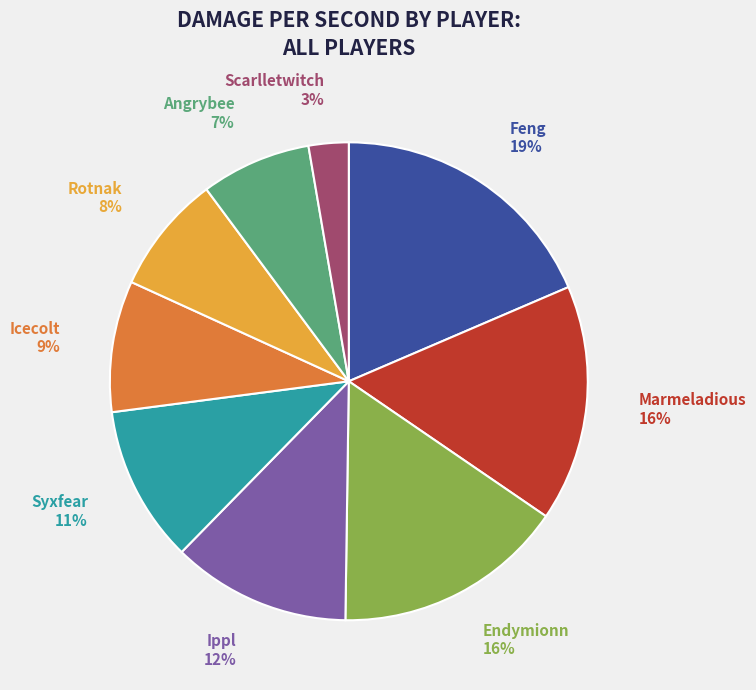

How many slices are in this pie chart?

9